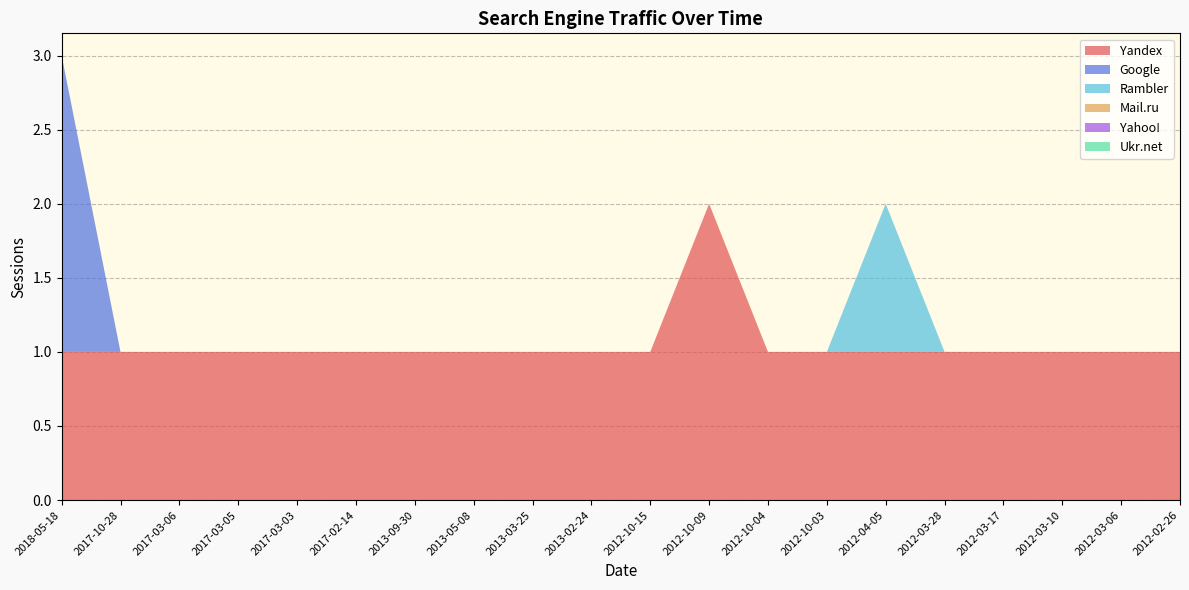

Reading left to right, list all the values displayed in this chart.

Yandex: 1	1	1	1	1	1	1	1	1	1	1	2	1	1	1	1	1	1	1	1
Google: 2	0	0	0	0	0	0	0	0	0	0	0	0	0	0	0	0	0	0	0
Rambler: 0	0	0	0	0	0	0	0	0	0	0	0	0	0	1	0	0	0	0	0
Mail.ru: 0	0	0	0	0	0	0	0	0	0	0	0	0	0	0	0	0	0	0	0
Yahoo!: 0	0	0	0	0	0	0	0	0	0	0	0	0	0	0	0	0	0	0	0
Ukr.net: 0	0	0	0	0	0	0	0	0	0	0	0	0	0	0	0	0	0	0	0